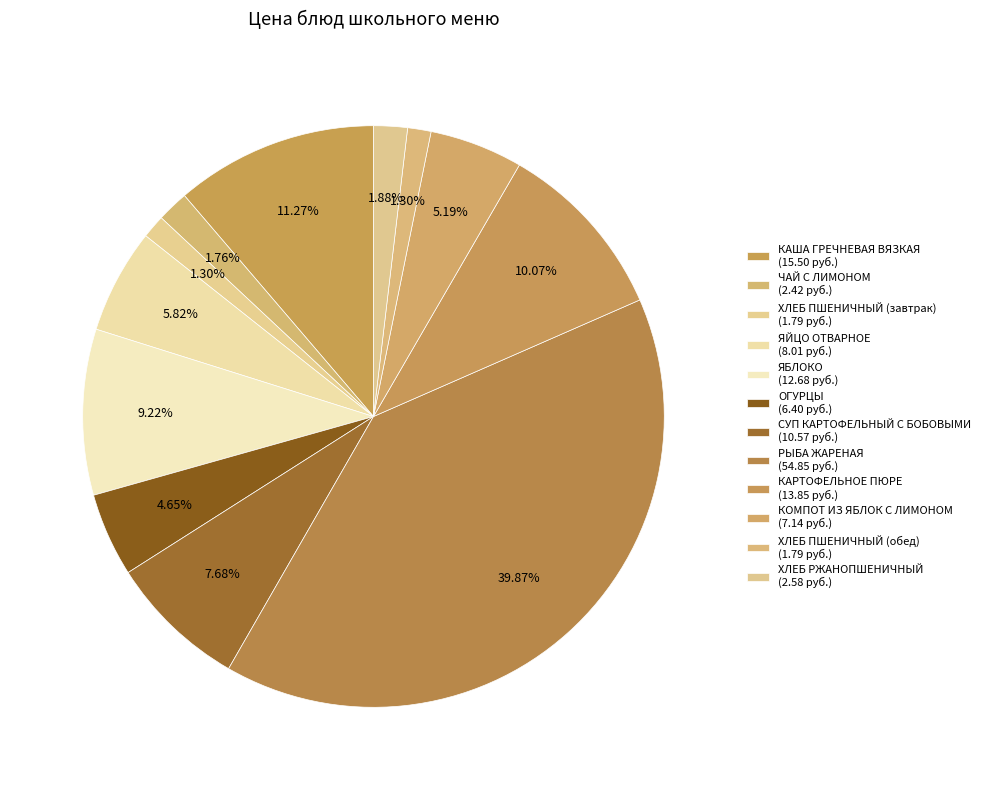

Between ХЛЕБ РЖАНОПШЕНИЧНЫЙ and ХЛЕБ ПШЕНИЧНЫЙ (завтрак), which is larger?

ХЛЕБ РЖАНОПШЕНИЧНЫЙ